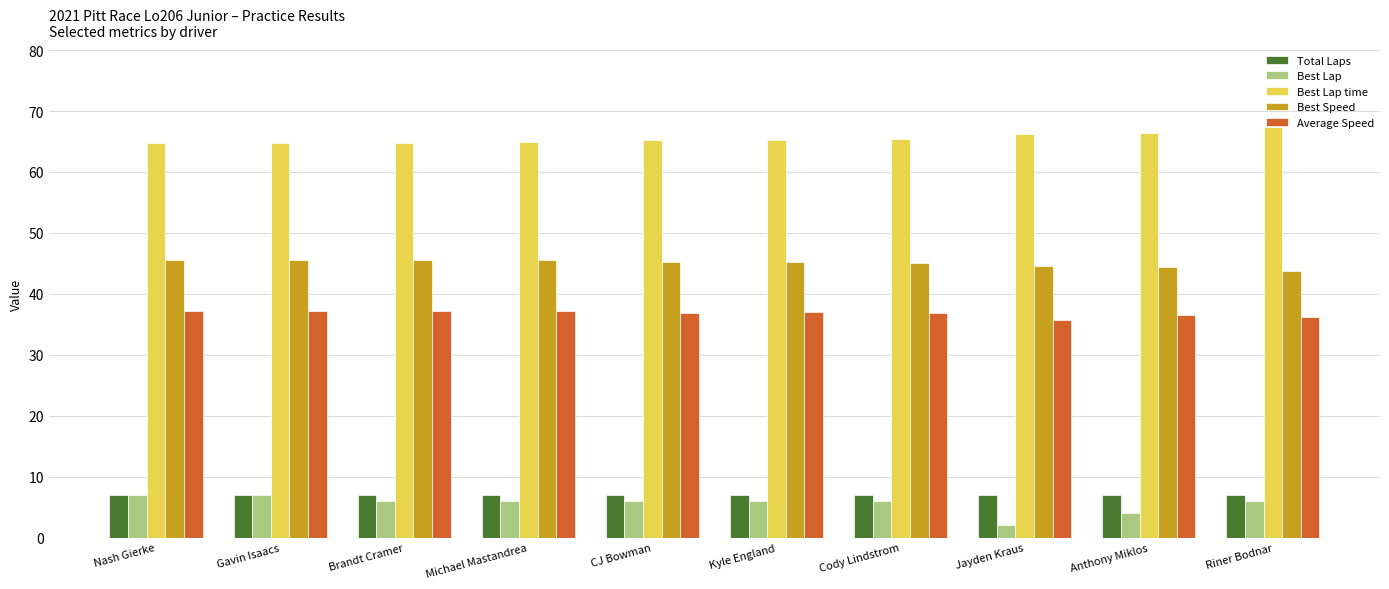

What is the sum of all Best Lap time values?

655.2